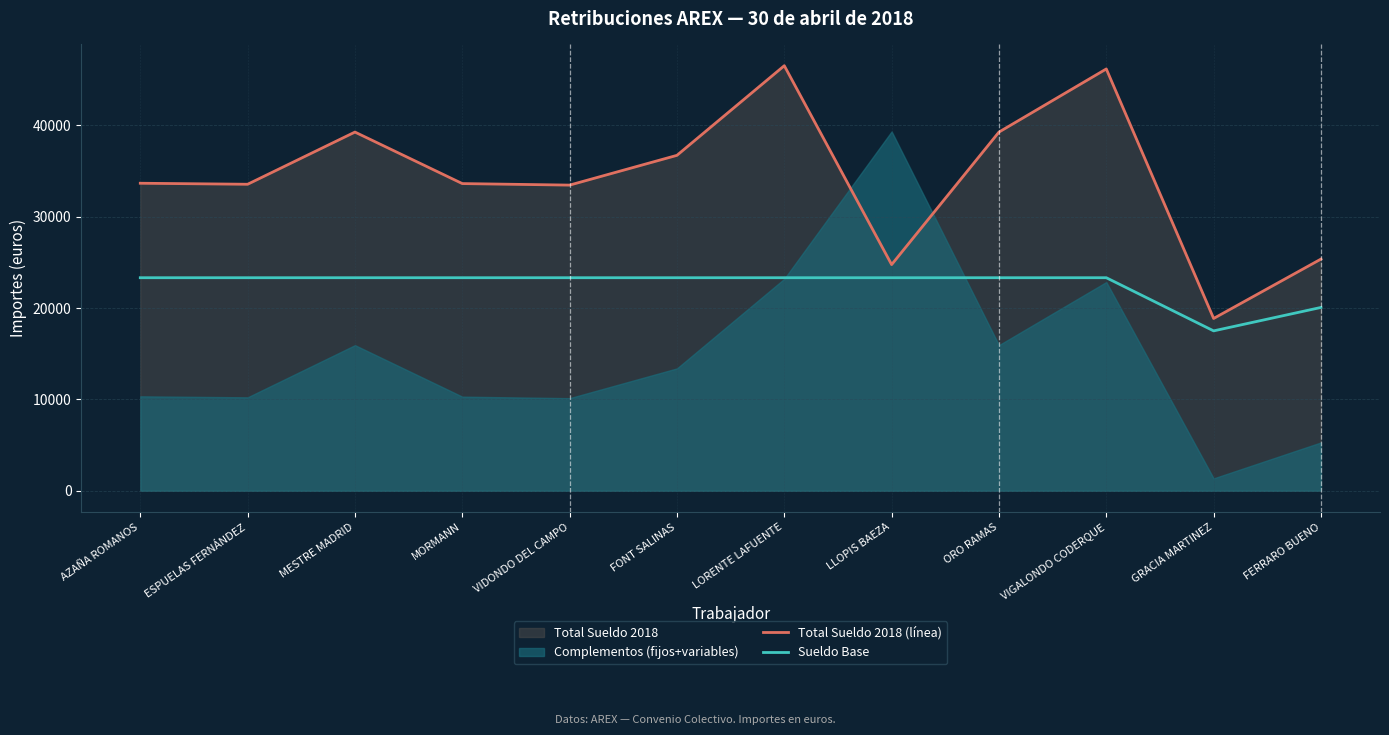

The Total Sueldo 2018 (línea) series shows 33464.9 at VIDONDO DEL CAMPO. True or false?

True